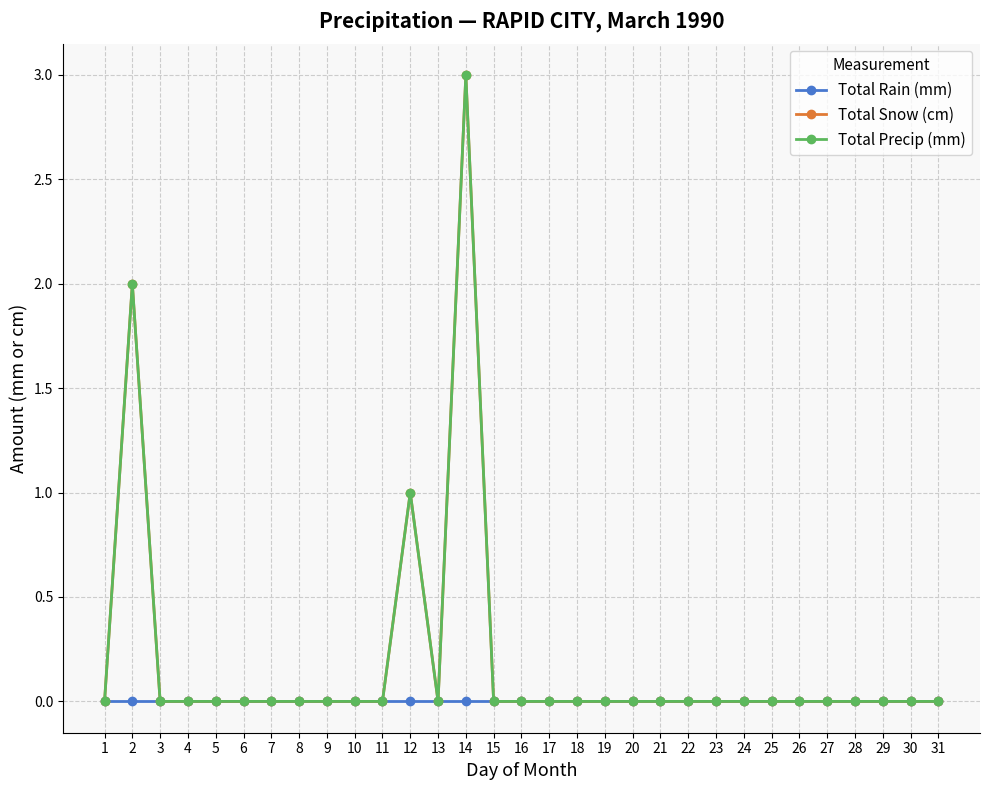

True or false: Total Snow (cm) and Total Rain (mm) intersect in this chart.

False